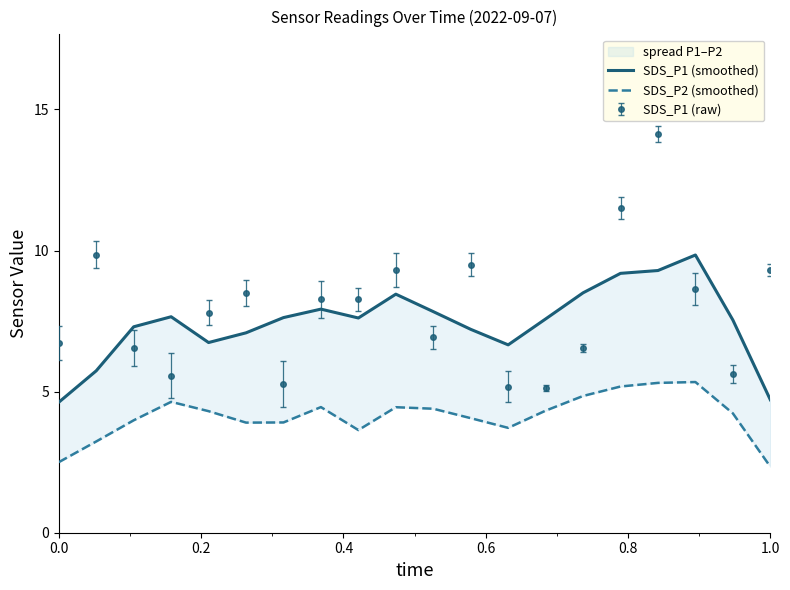

The value of SDS_P1 (raw) at 0.0 is 6.7. True or false?

True